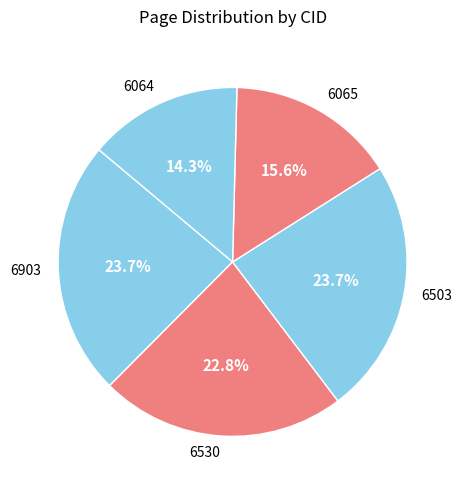

To the nearest percent, what percentage of the pie is 6530?

23%